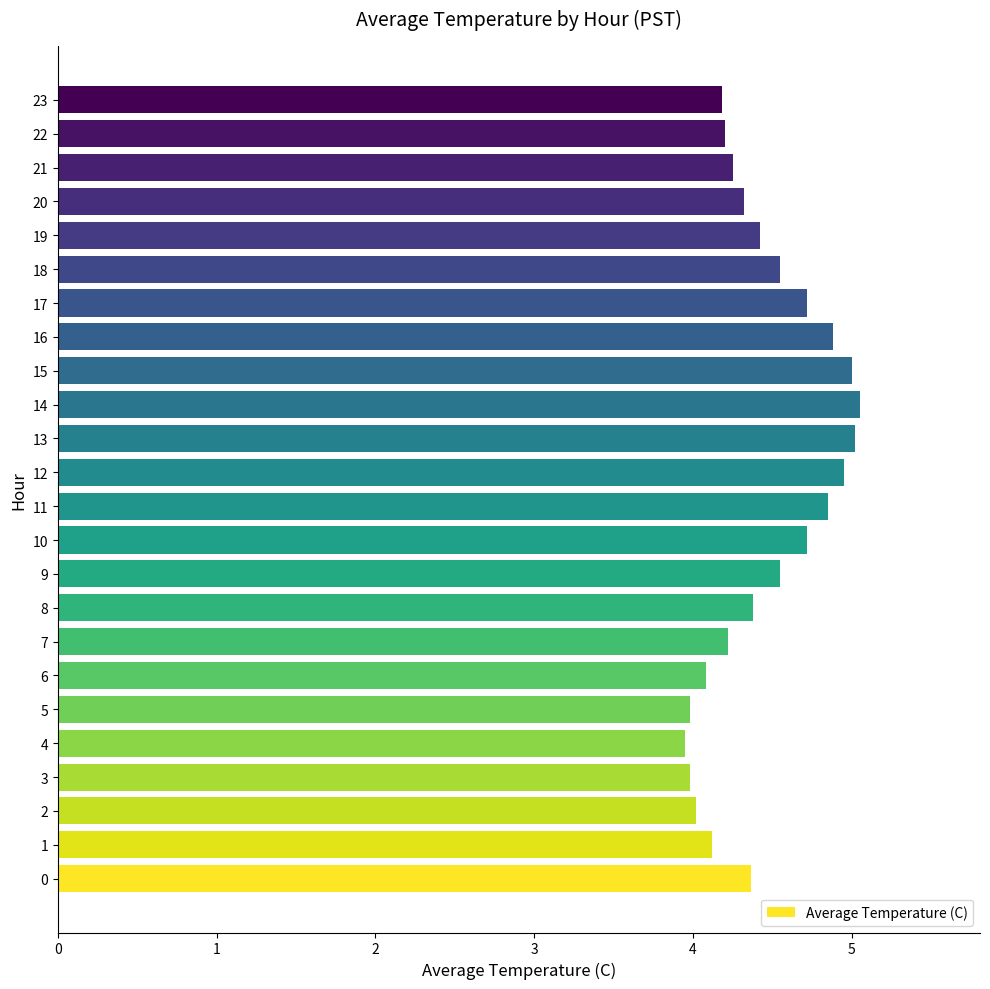

What is the minimum value shown in the chart?

4.0